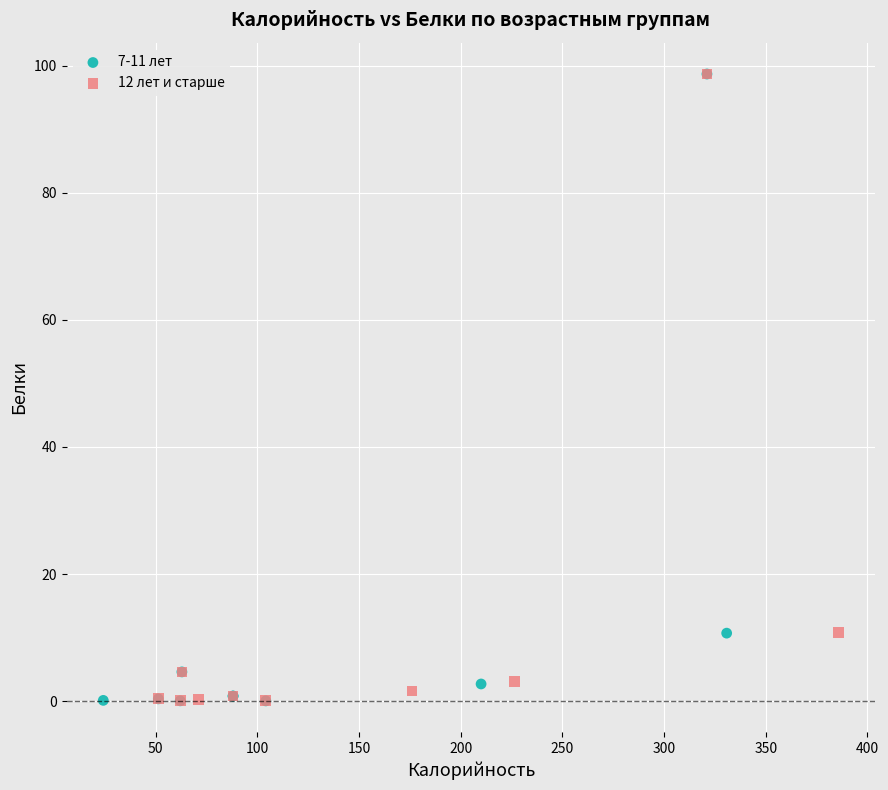

What are all the series names shown in the legend?

7-11 лет, 12 лет и старше